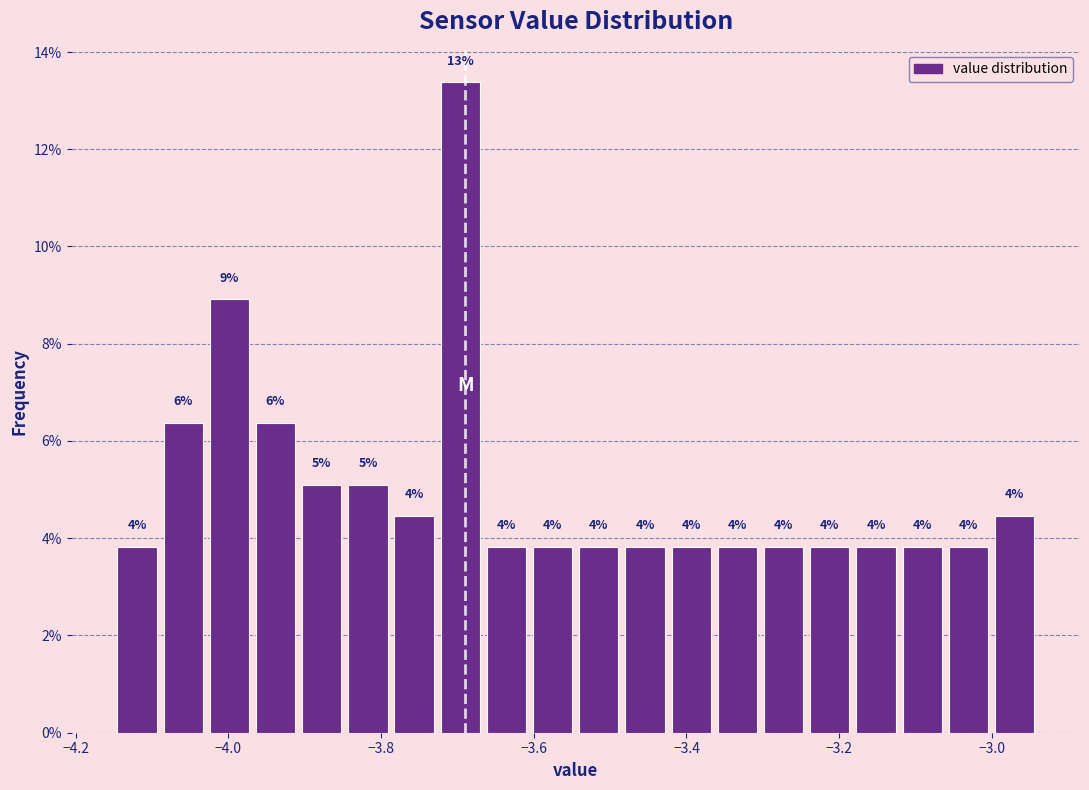

Around what value on the x-axis is the tallest bar? Give the approximate position of its centre, as read against the axis.

-3.70